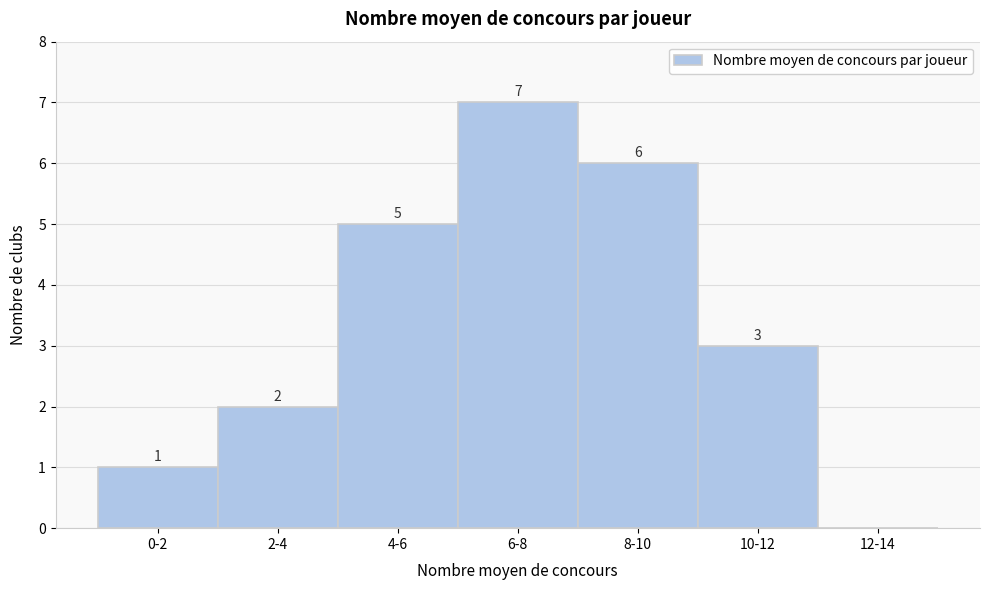

Reading left to right, what are all the values shown in this chart?

0-2=1	2-4=2	4-6=5	6-8=7	8-10=6	10-12=3	12-14=0